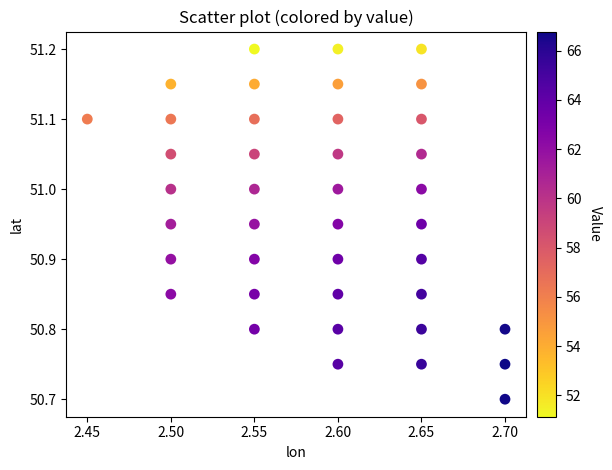

What is the range of Y values (max minus min)?

0.5